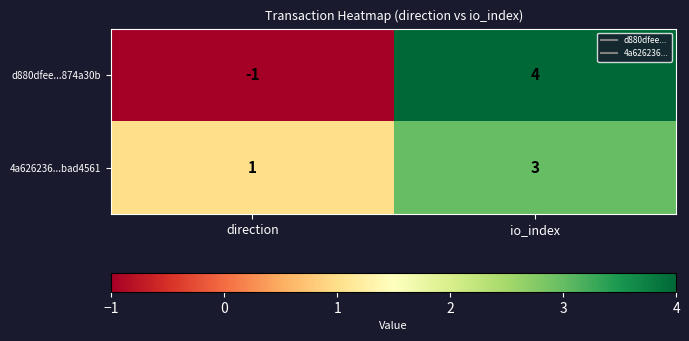

The 4a626236...bad4561 series shows 0 at direction. True or false?

False